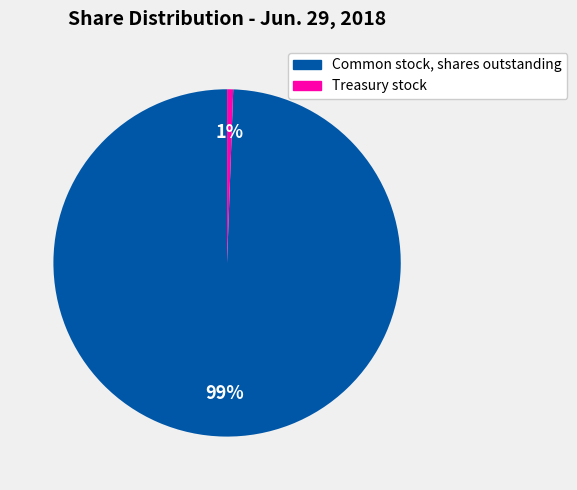

Count the number of slices in the pie.

2